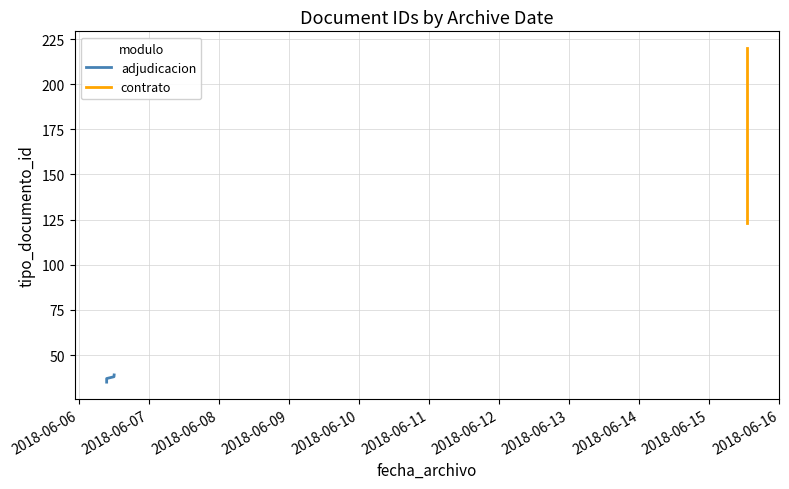

At which label is the value closest to 127?

2018-06-15 13:03:32